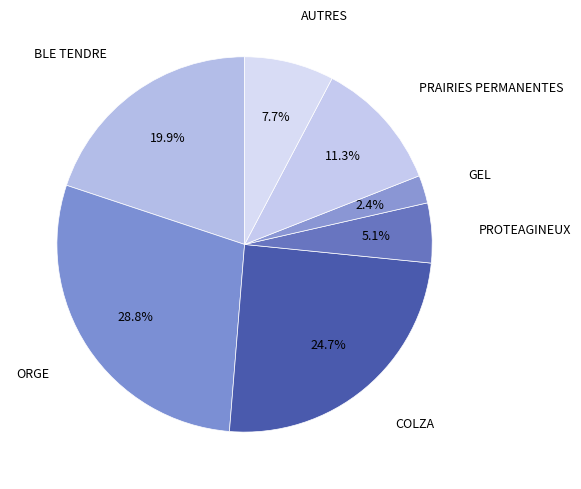

True or false: PRAIRIES PERMANENTES accounts for 25% of the total.

False